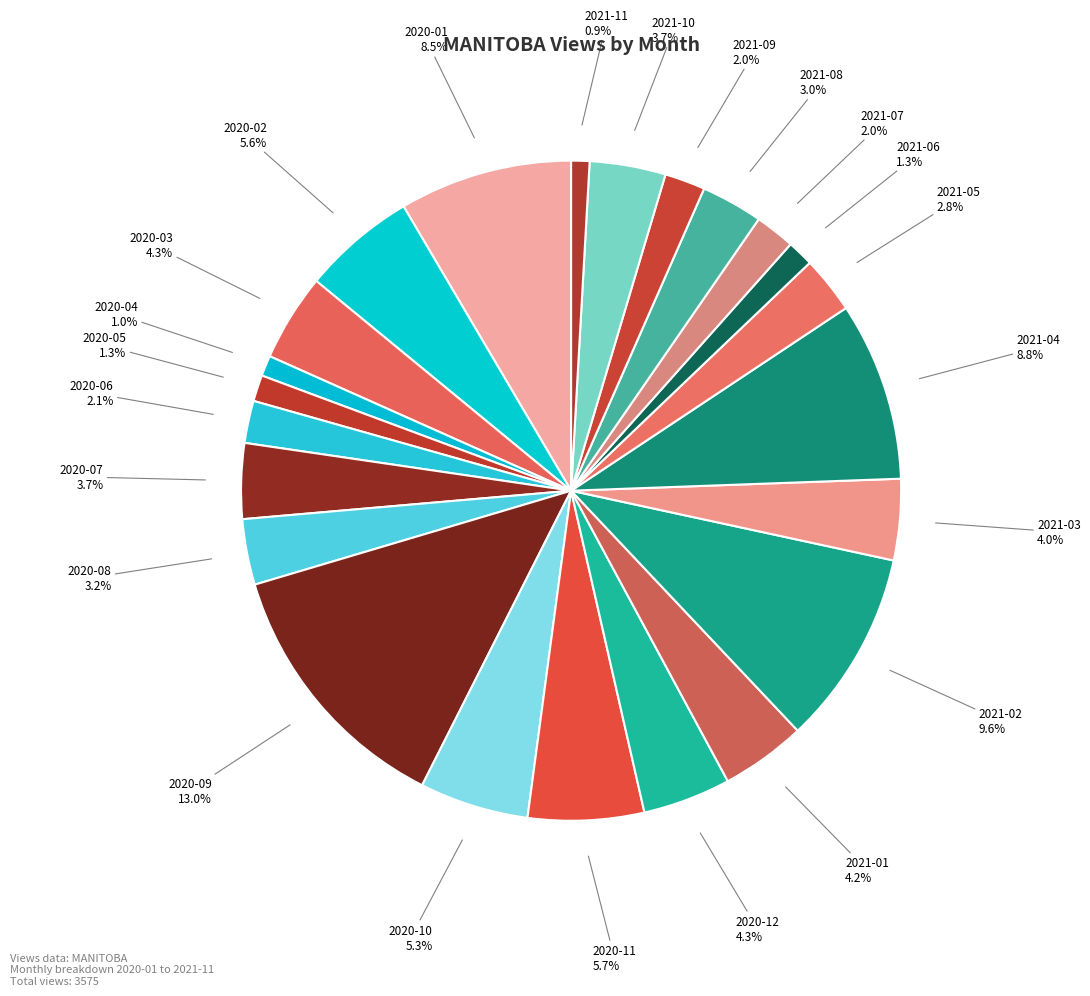

Which category has the smallest portion of the pie?

2021-11